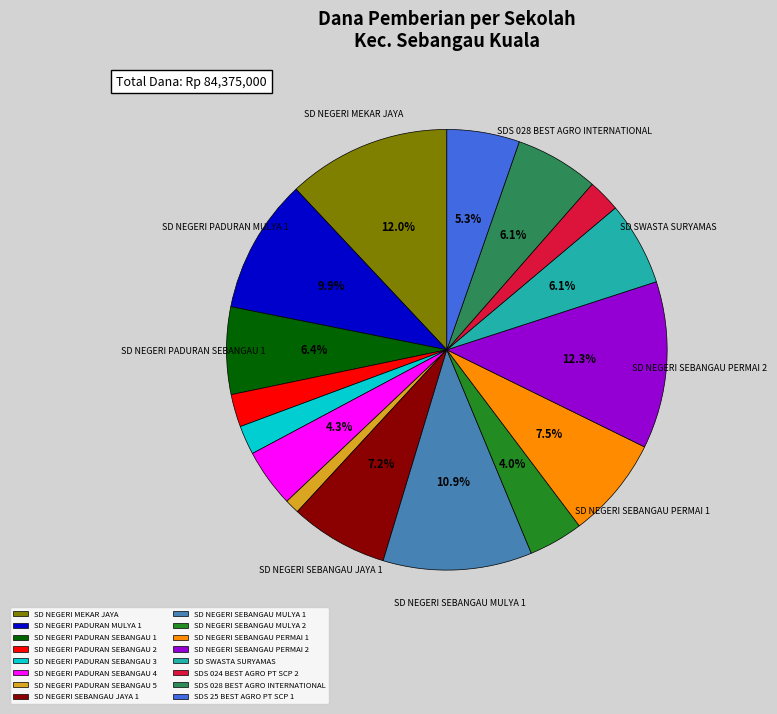

Do SD NEGERI PADURAN SEBANGAU 4 and SD NEGERI PADURAN SEBANGAU 1 together represent more than half of the pie?

No